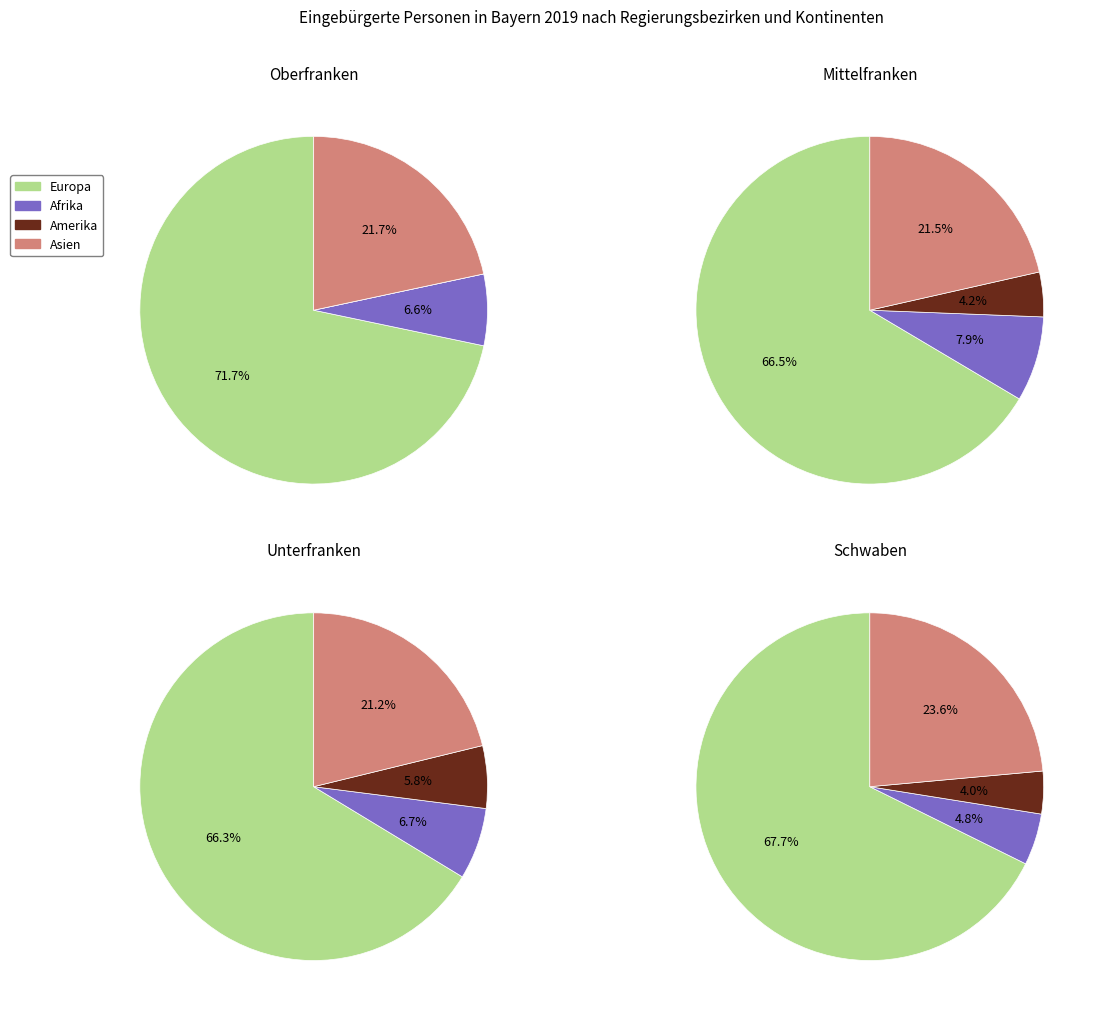

To the nearest percent, what is the difference between the Schwaben and Oberfranken slice percentages?

15%